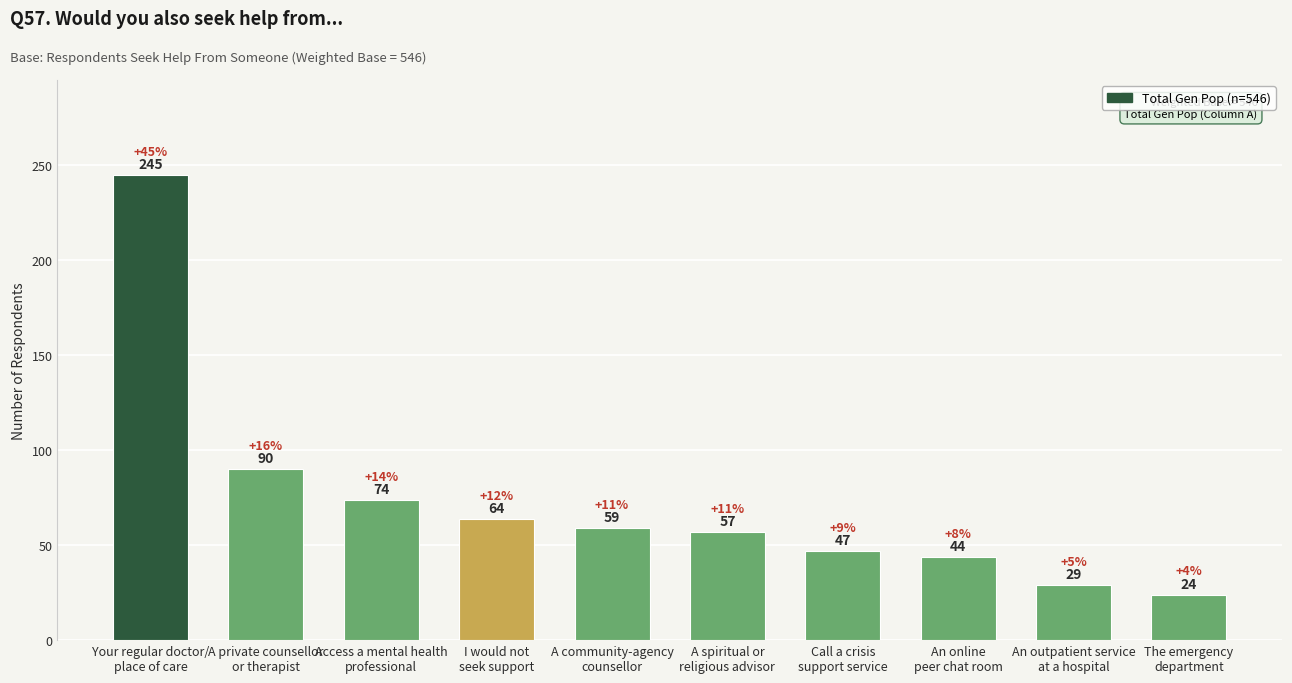

What is the change in value from I would not
seek support to An online
peer chat room?

-20